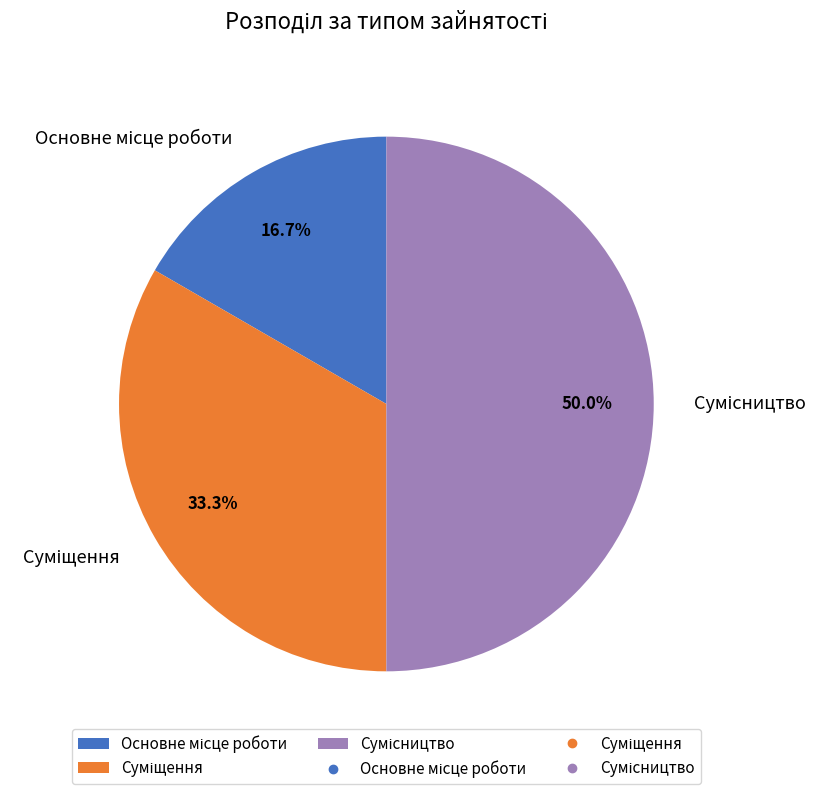

Which slice is the largest?

Сумісництво